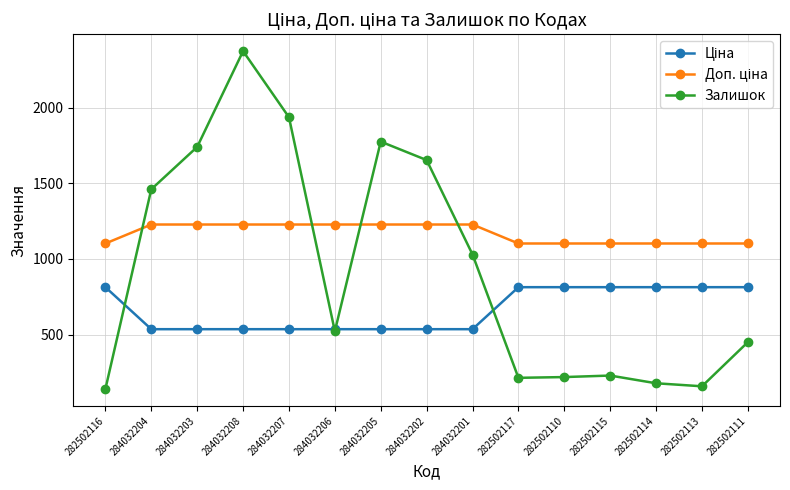

Read the Залишок value at 282502116.

140.0